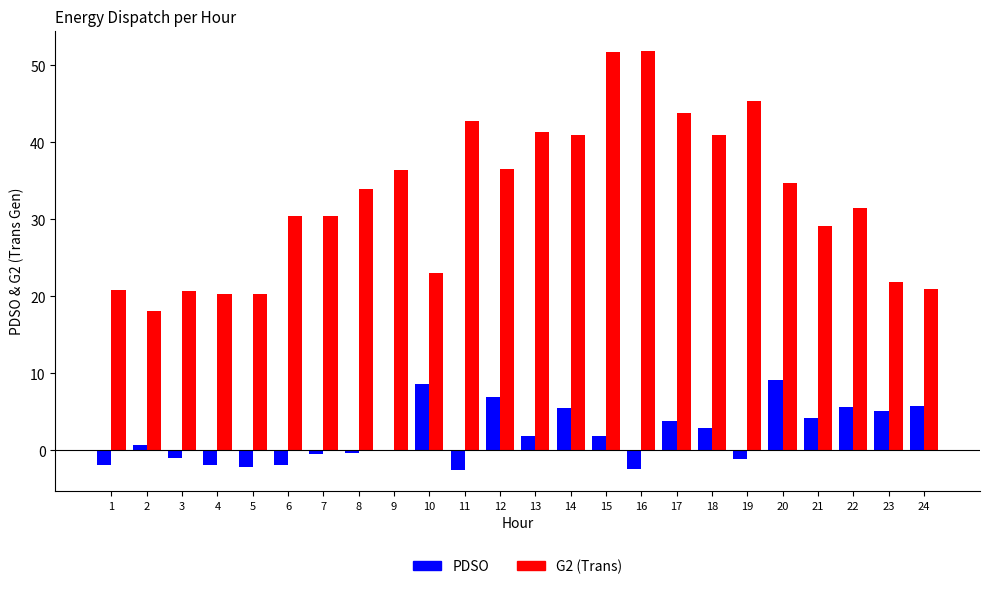

Which series has the largest total across all categories?

G2 (Trans)